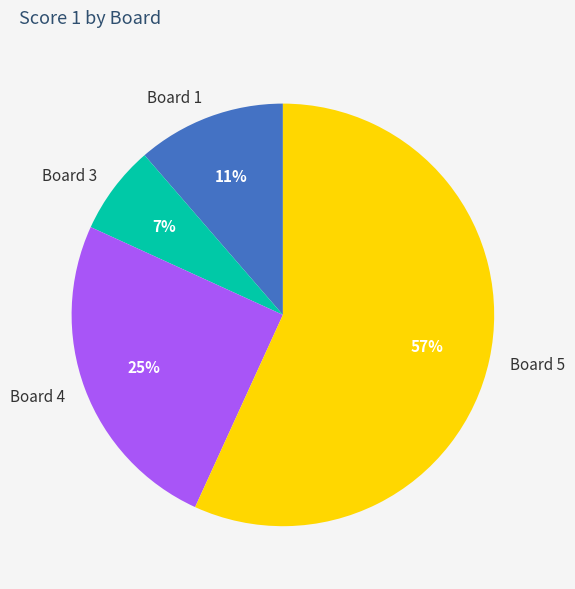

Do Board 4 and Board 1 together represent more than half of the pie?

No